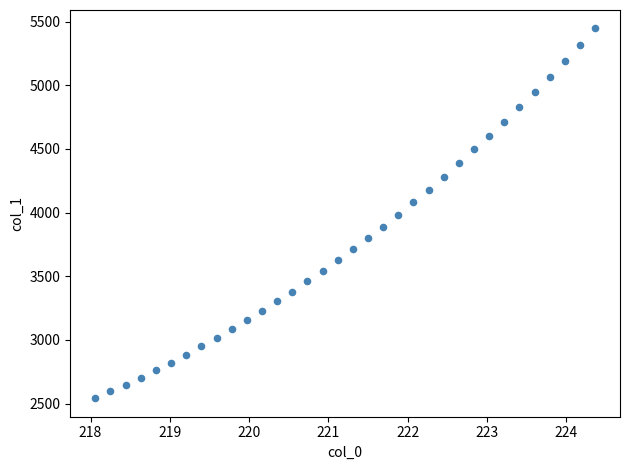

What is the range of Y values (max minus min)?

2903.9